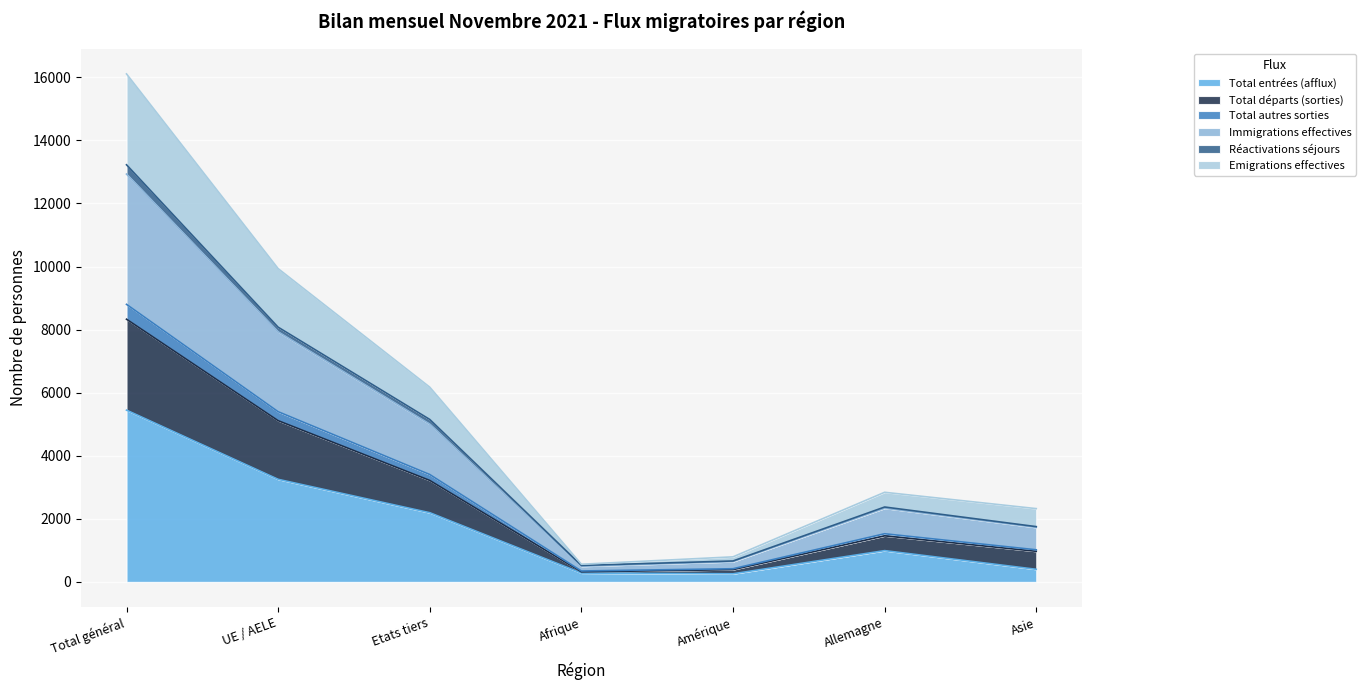

Where does the Total entrées (afflux) series first go above 991?

Total général